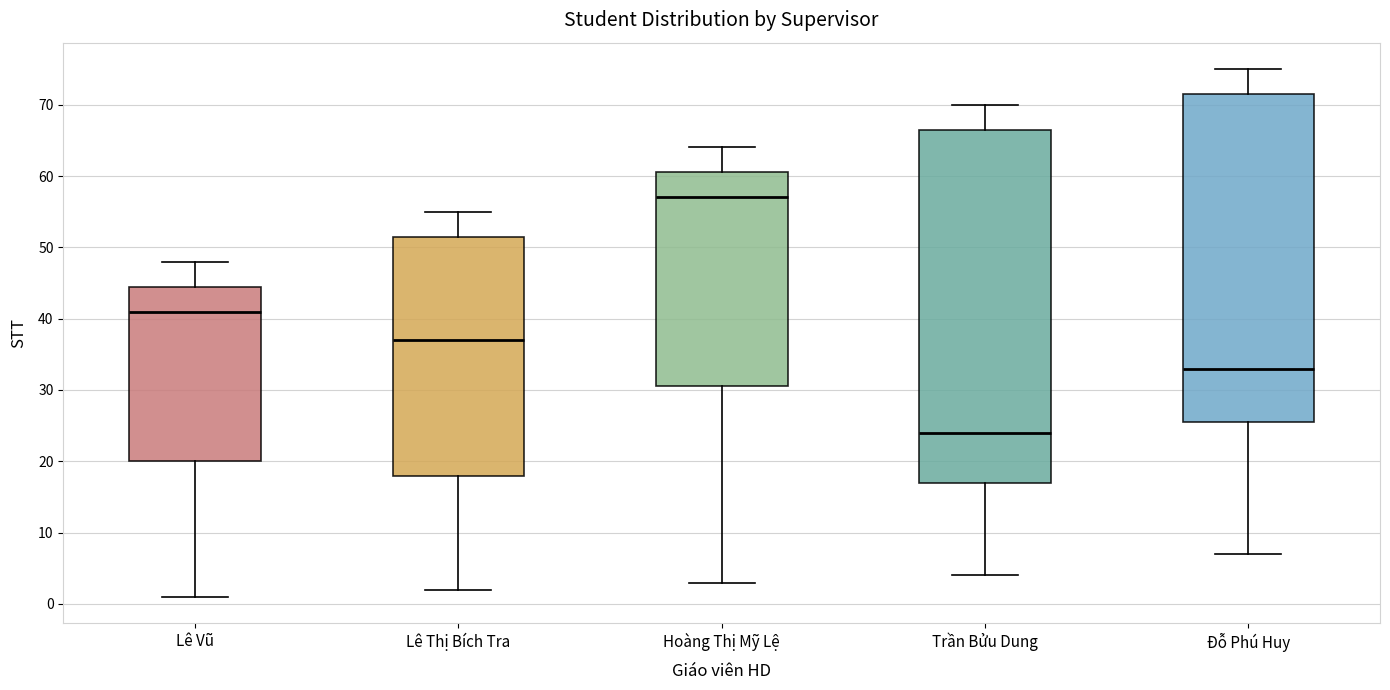

Reading left to right, transcribe this box plot: for each box, give where its median line is, the range the box spans, and where its two whiskers end, as read against the y-axis. The values are not printed on the chart, so give them approximately, as read against the axis.

Lê Vũ: median 41, box 20 to 45, whiskers 1 to 48
Lê Thị Bích Tra: median 37, box 18 to 52, whiskers 2 to 55
Hoàng Thị Mỹ Lệ: median 57, box 31 to 61, whiskers 3 to 64
Trần Bửu Dung: median 24, box 17 to 67, whiskers 4 to 70
Đỗ Phú Huy: median 33, box 26 to 72, whiskers 7 to 75